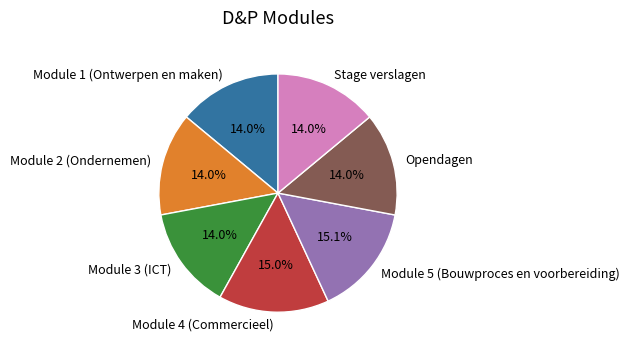

Count the number of slices in the pie.

7